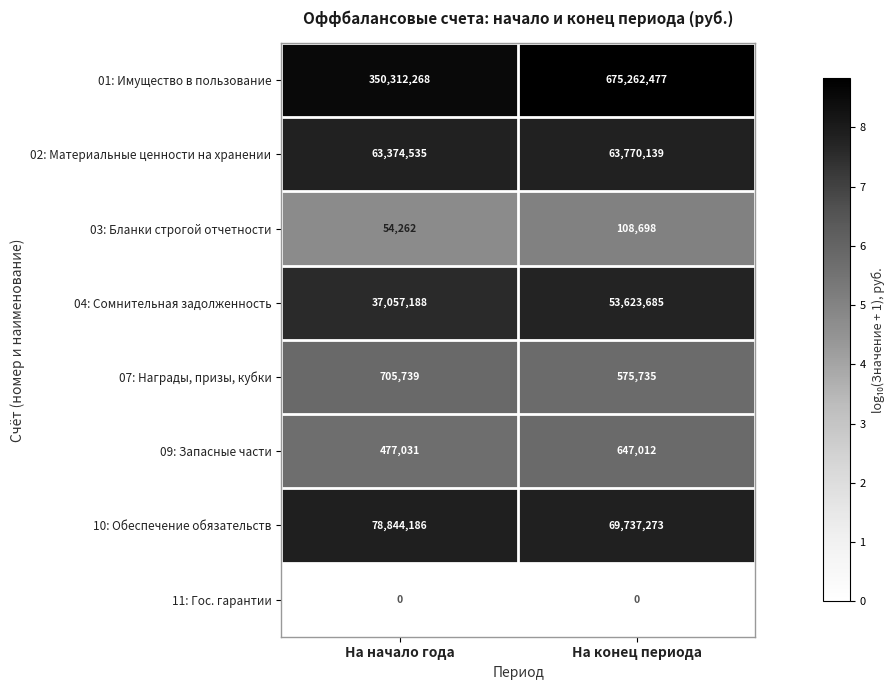

Reading left to right, list all the values displayed in this chart.

01: Имущество в пользование: На начало года=350312268	На конец периода=675262477
02: Материальные ценности на хранении: На начало года=63374535	На конец периода=63770139
03: Бланки строгой отчетности: На начало года=54262	На конец периода=108698
04: Сомнительная задолженность: На начало года=37057188	На конец периода=53623685
07: Награды, призы, кубки: На начало года=705739	На конец периода=575735
09: Запасные части: На начало года=477031	На конец периода=647012
10: Обеспечение обязательств: На начало года=78844186	На конец периода=69737273
11: Гос. гарантии: На начало года=0	На конец периода=0